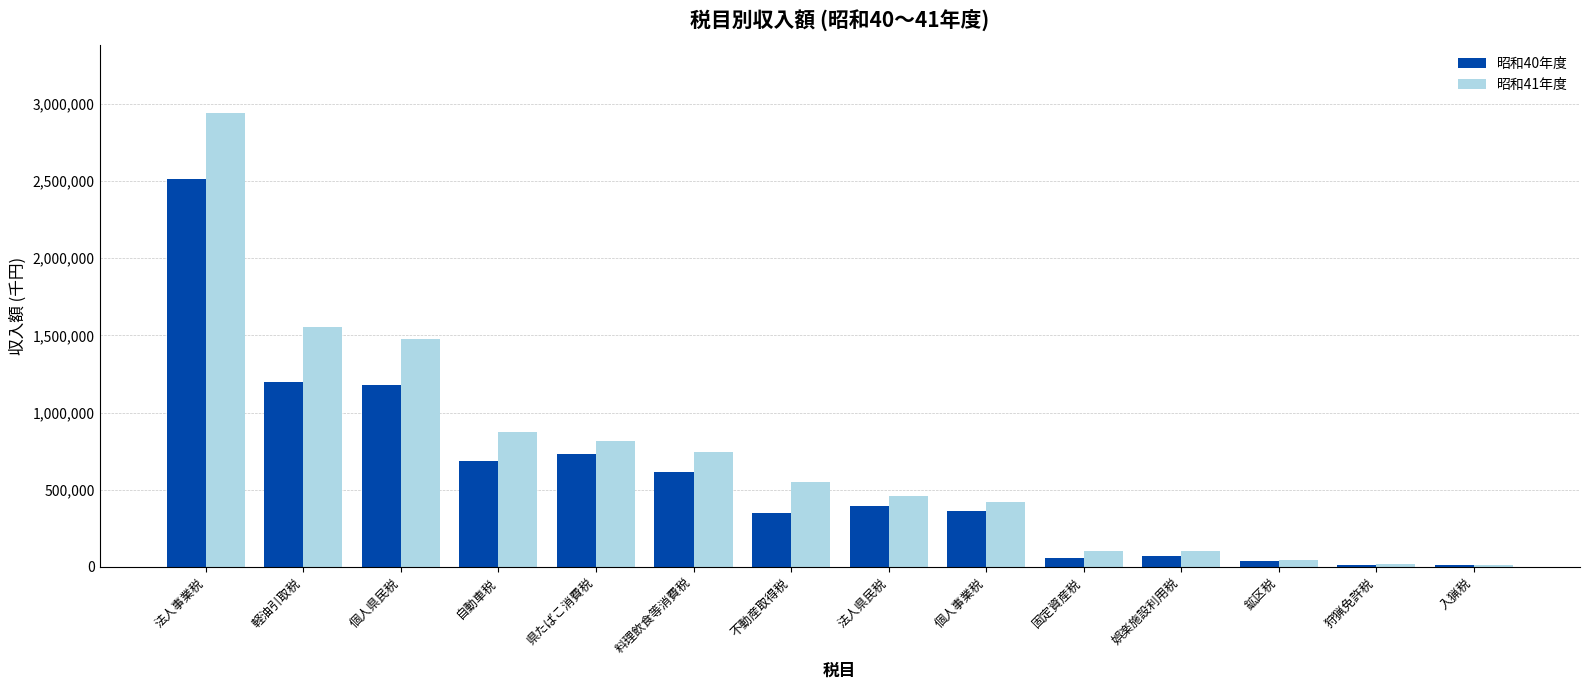

What is the total value across all series at 不動産取得税?

898328